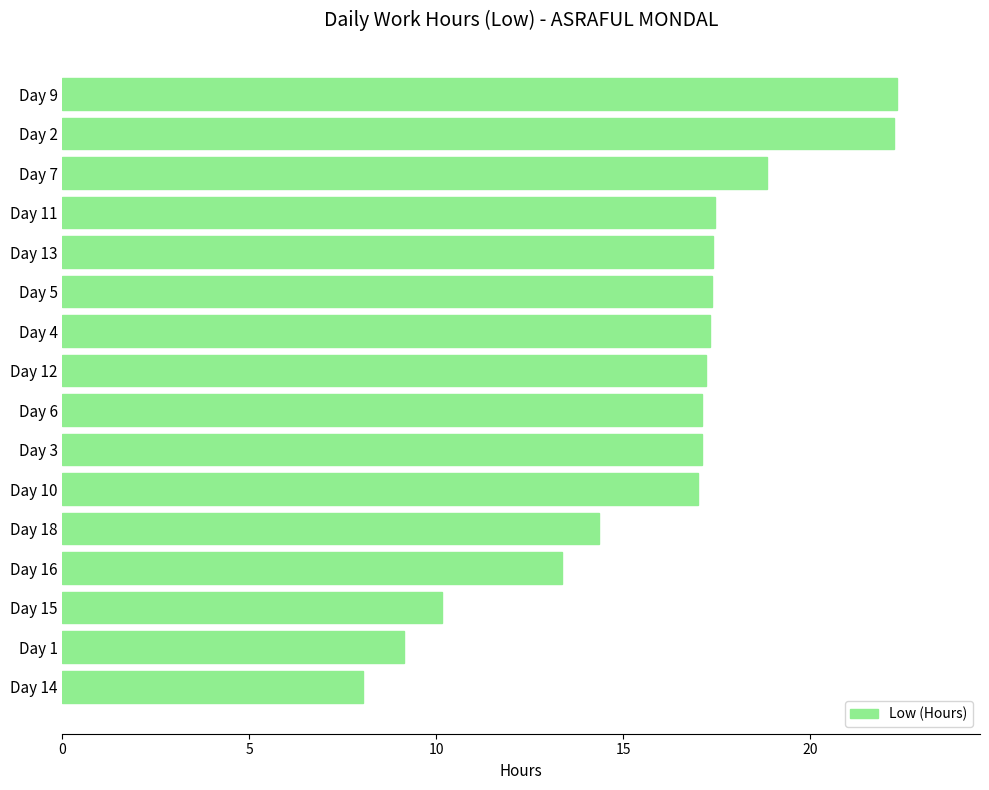

What is the maximum value shown in the chart?

22.3